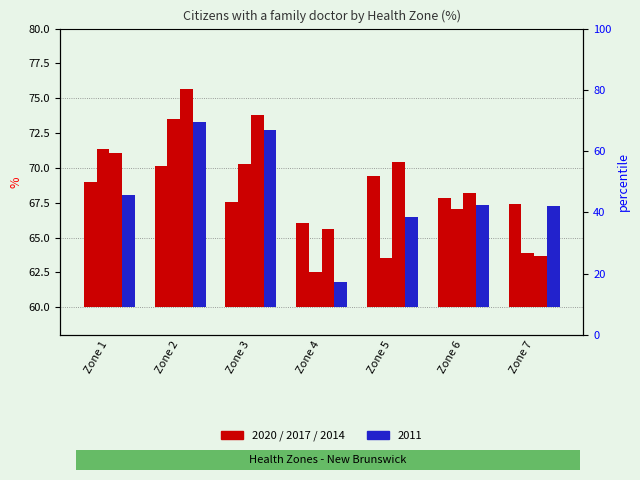

Which series has the widest spread of values?

2014